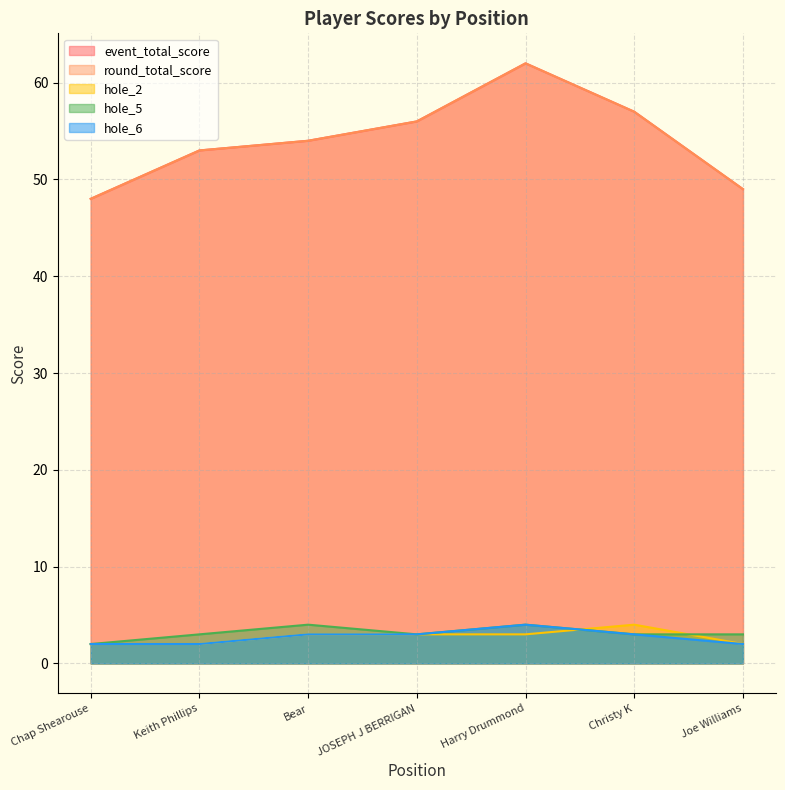

The hole_5 series shows 2 at JOSEPH J BERRIGAN. True or false?

False